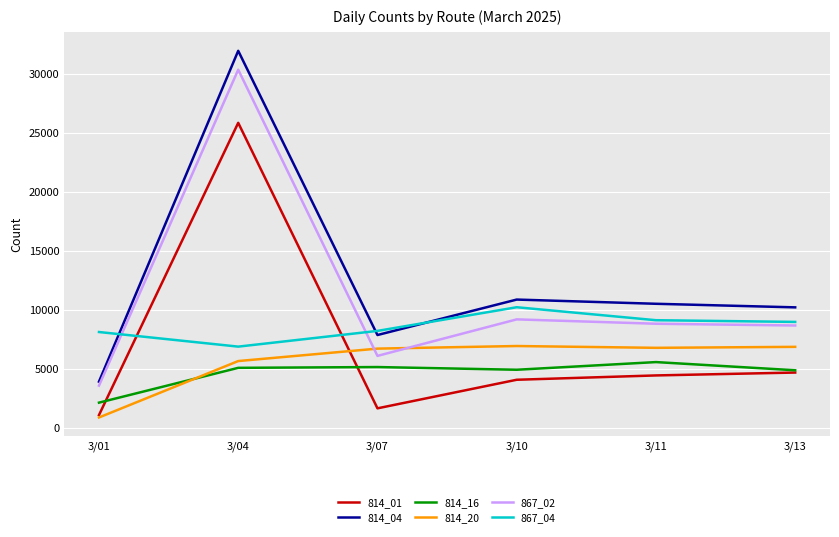

What are all the series names shown in the legend?

814_01, 814_04, 814_16, 814_20, 867_02, 867_04